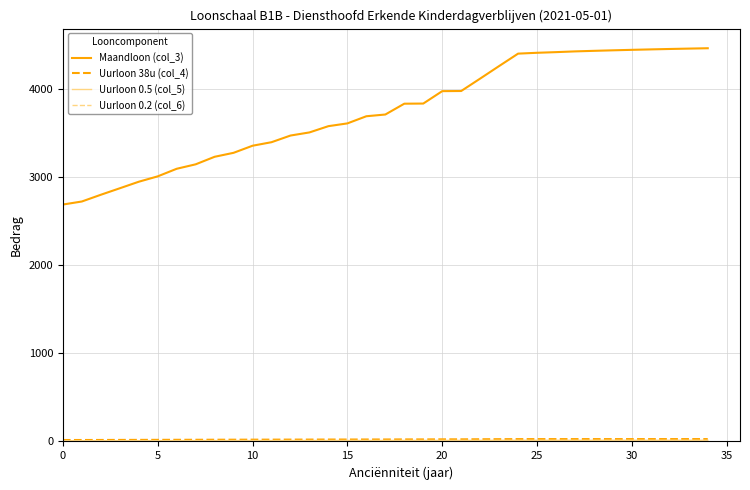

Which series has the widest spread of values?

Maandloon (col_3)